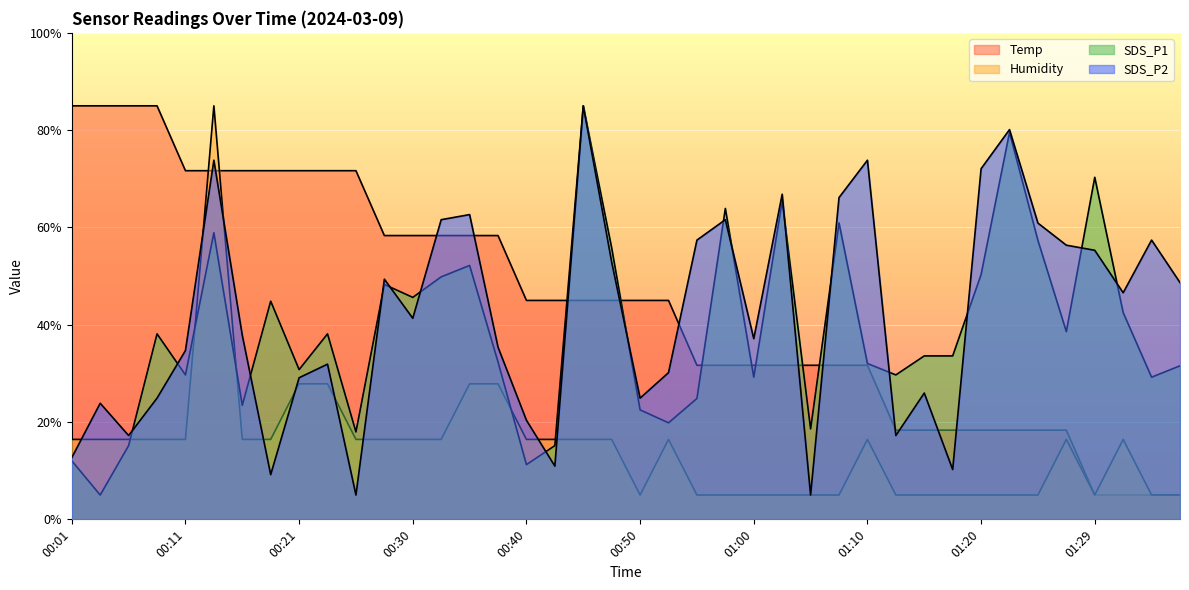

The value of SDS_P2 at 00:01 is 6.7. True or false?

False